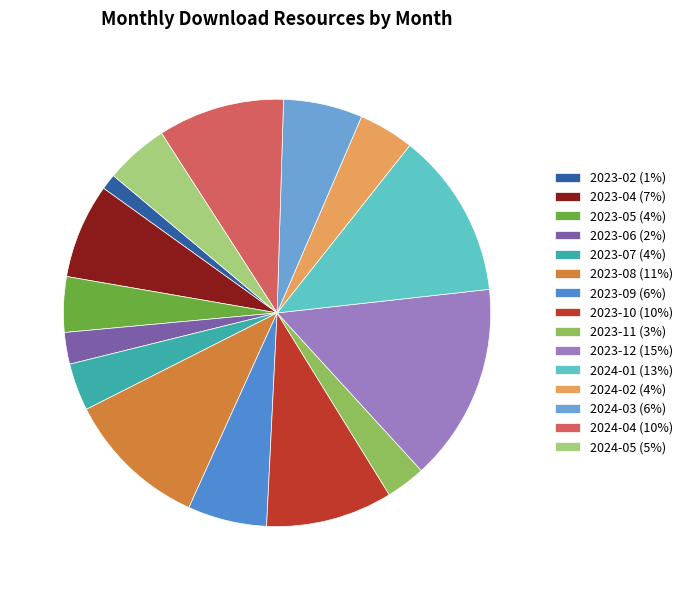

What is the smallest slice in the pie chart?

2023-02